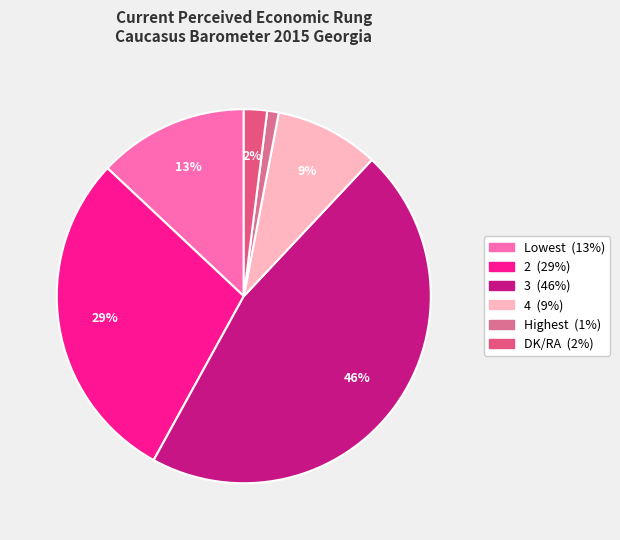

True or false: Highest accounts for 11% of the total.

False